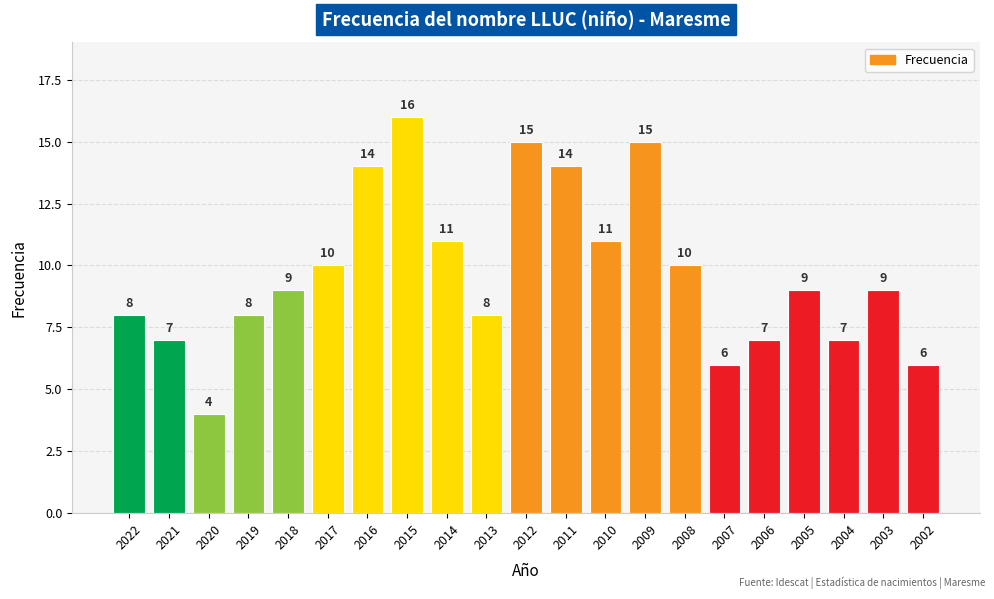

Is it true that the value at 2018 is 13?

False